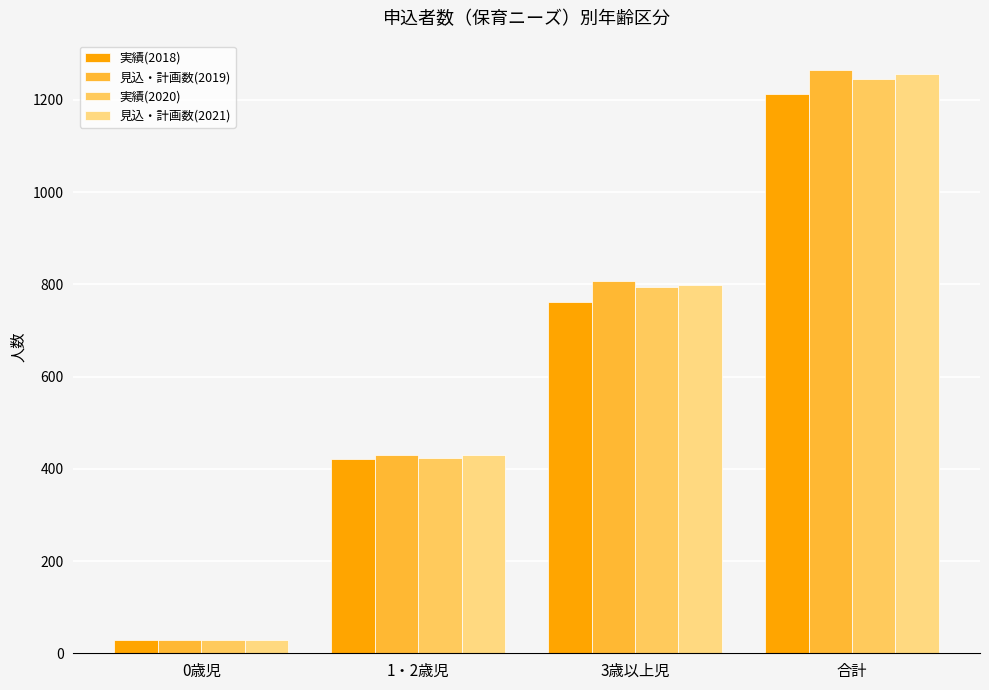

What are all the series names shown in the legend?

実績(2018), 見込・計画数(2019), 実績(2020), 見込・計画数(2021)